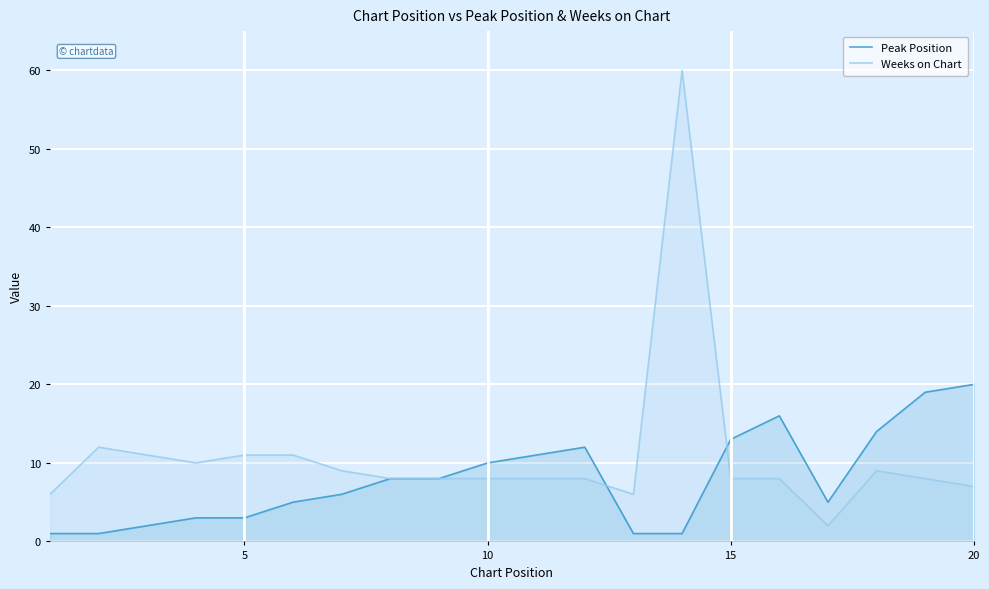

Which series has the largest range (max minus min)?

Weeks on Chart